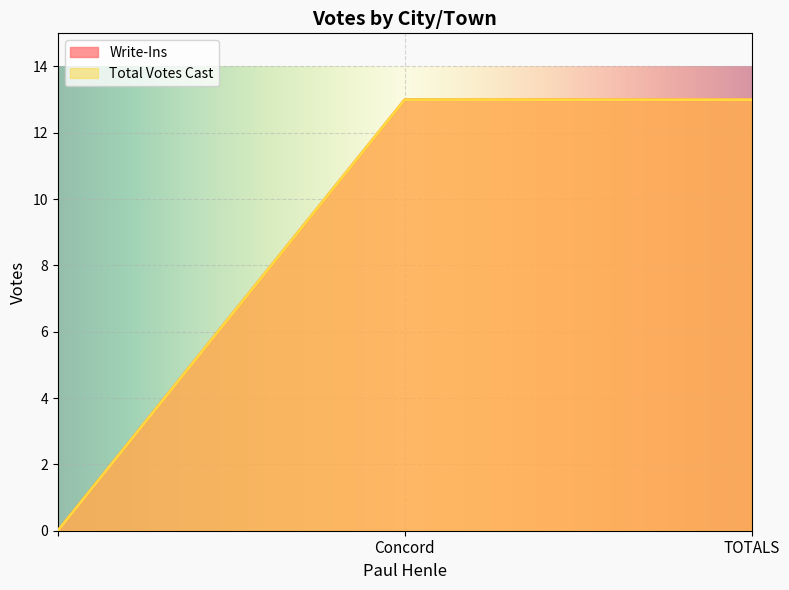

Is the value of Total Votes Cast at Concord greater than the value of Write-Ins at ?

Yes